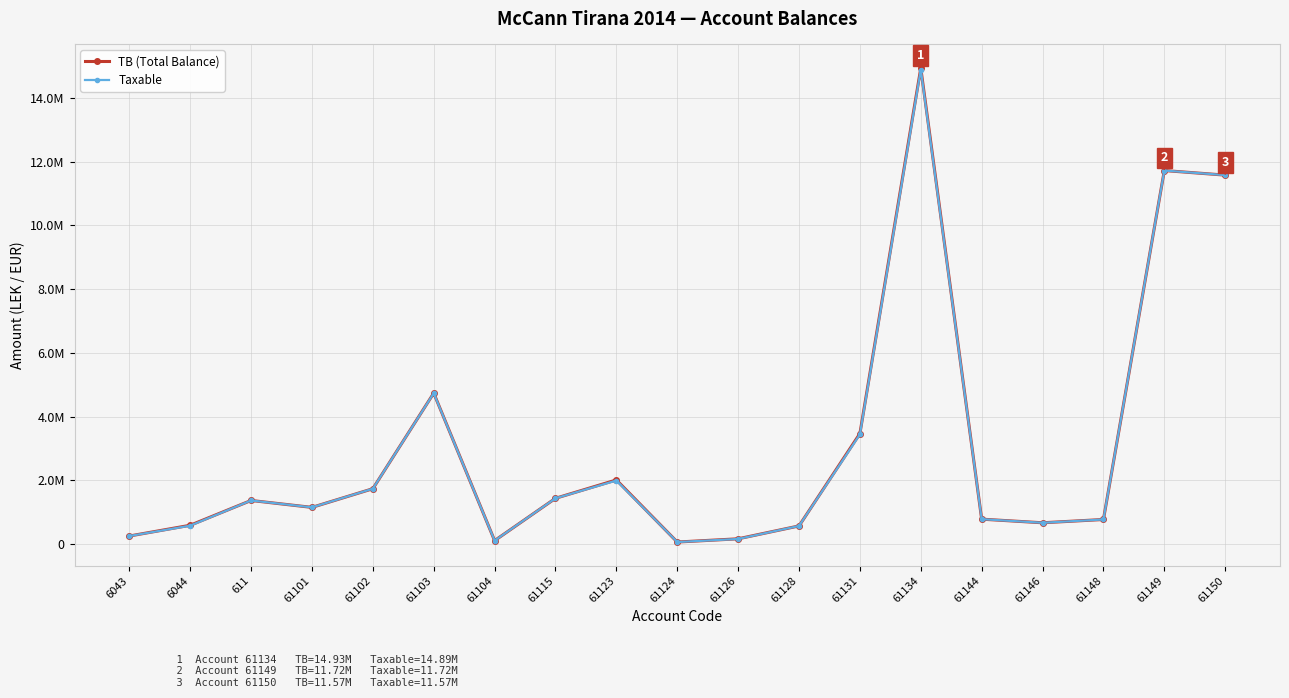

True or false: TB (Total Balance) and Taxable cross at least once.

False